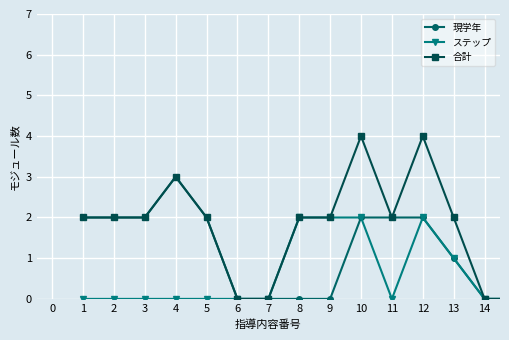

Rank the series by their average value, from lowest to highest.

ステップ, 現学年, 合計